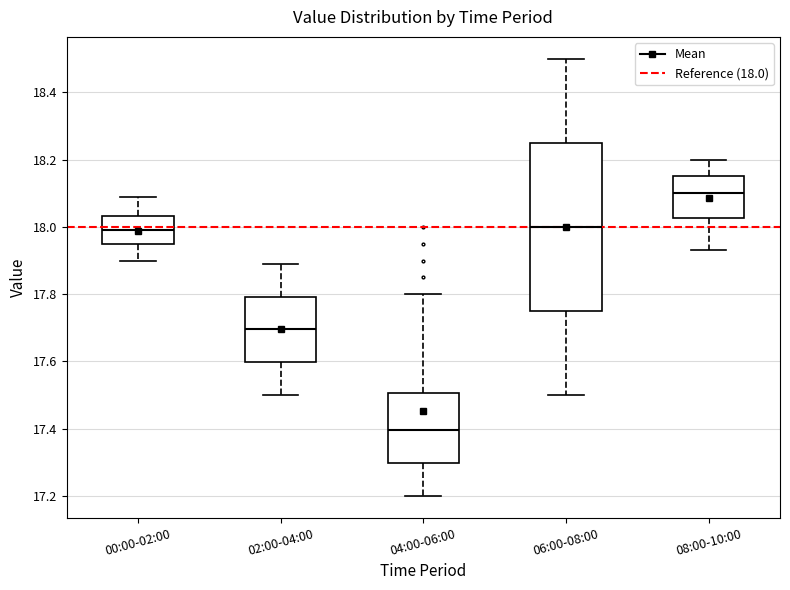

Where is the lower edge of the box for 06:00-08:00 on the y-axis? The values are not printed on the chart, so give them approximately, as read against the axis.

17.76